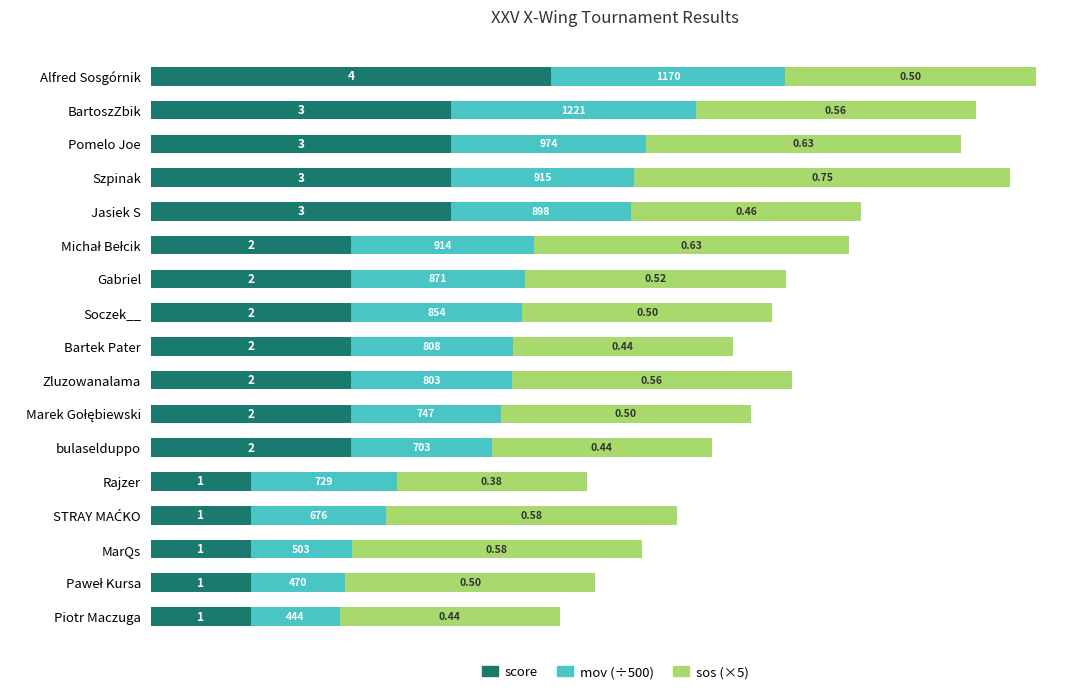

List the series in order of their overall mean, highest first.

sos (×5), score, mov (÷500)